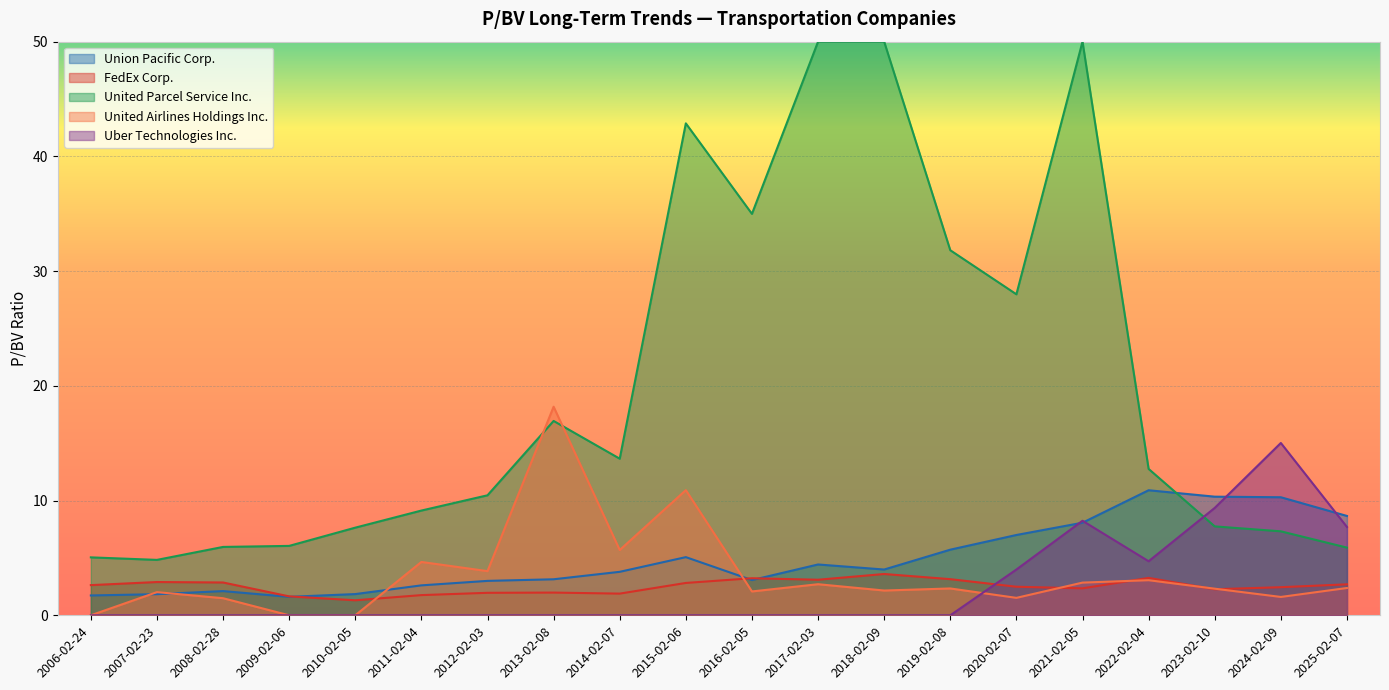

Which has a higher value, 2023-02-10 or 2016-02-05?

2023-02-10